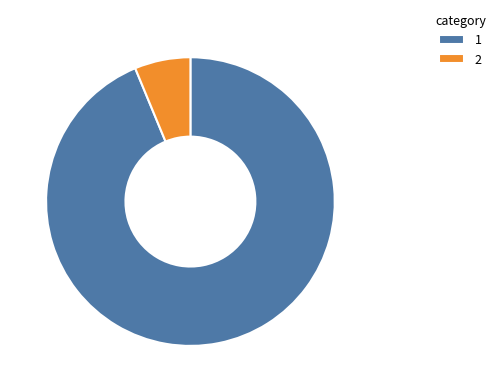

Is the sum of 2 and 1 greater than half?

Yes